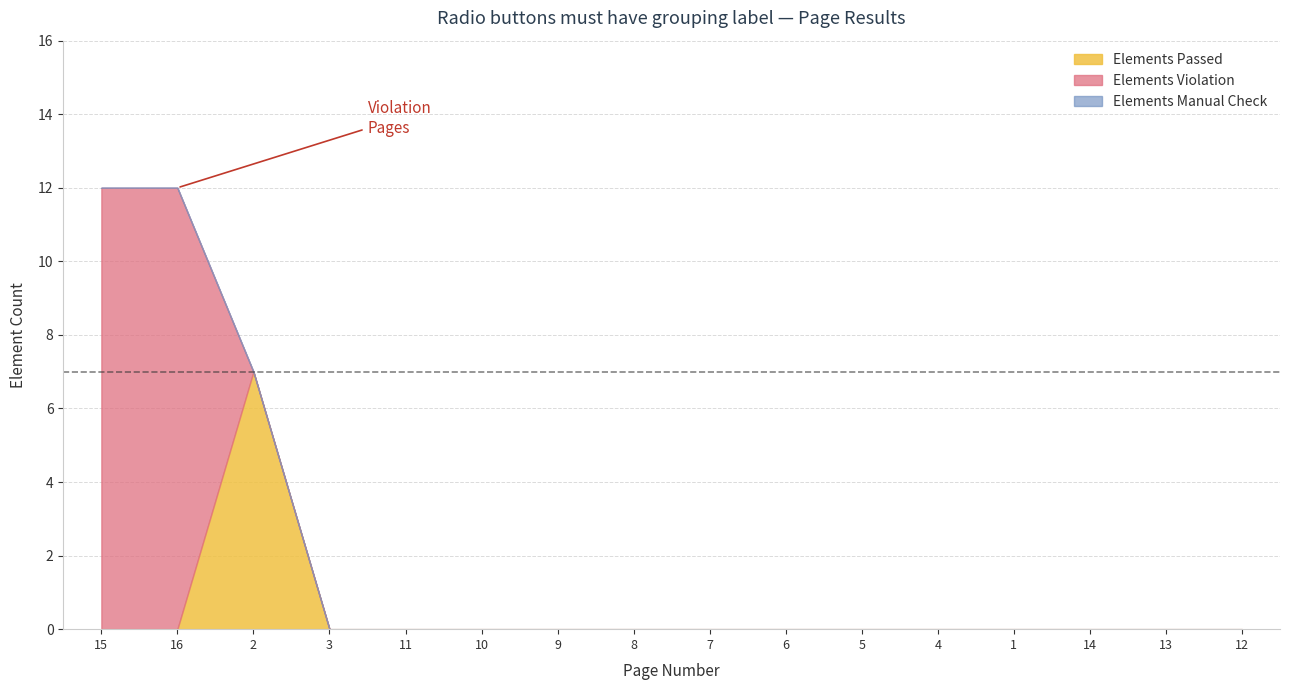

After their last crossing, which series has the higher values: Elements Violation or Elements Passed?

Elements Passed